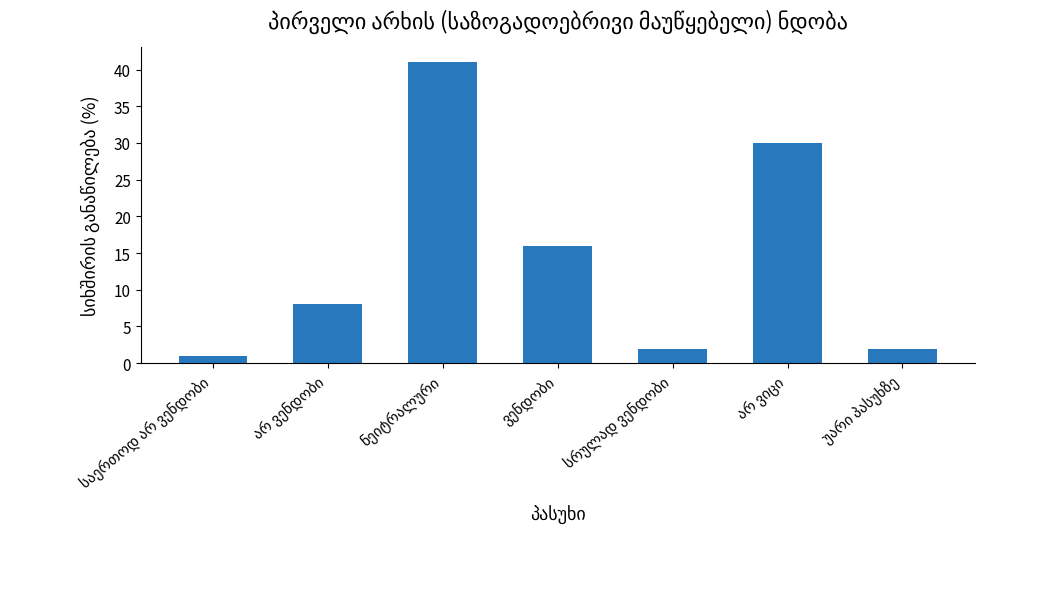

What is the average value?

14